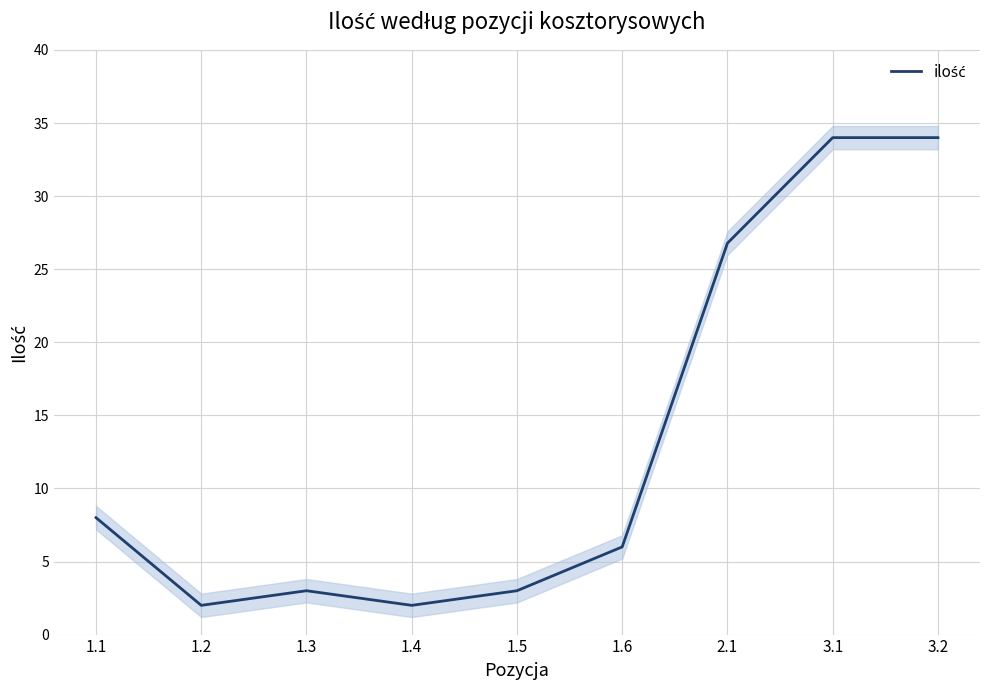

What is the difference between the second highest and minimum values?

32.0